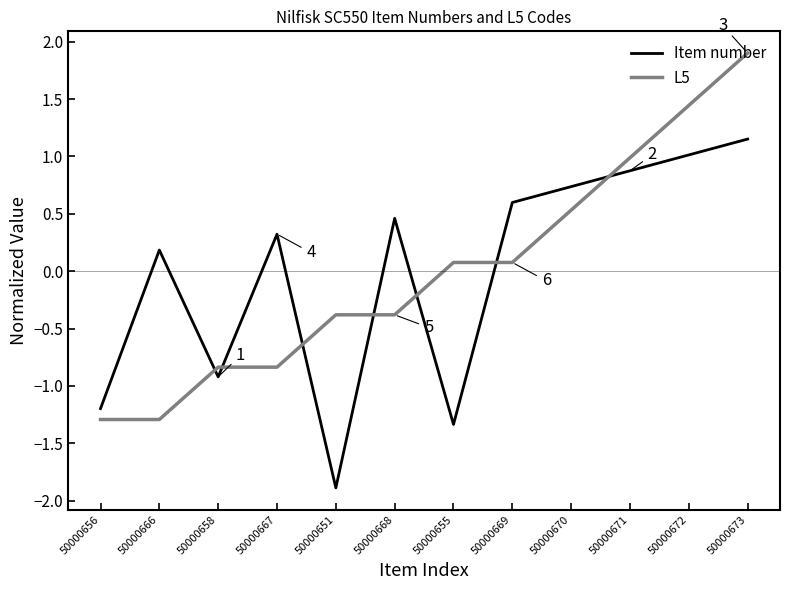

The Item number series shows 1.0 at 50000672. True or false?

True